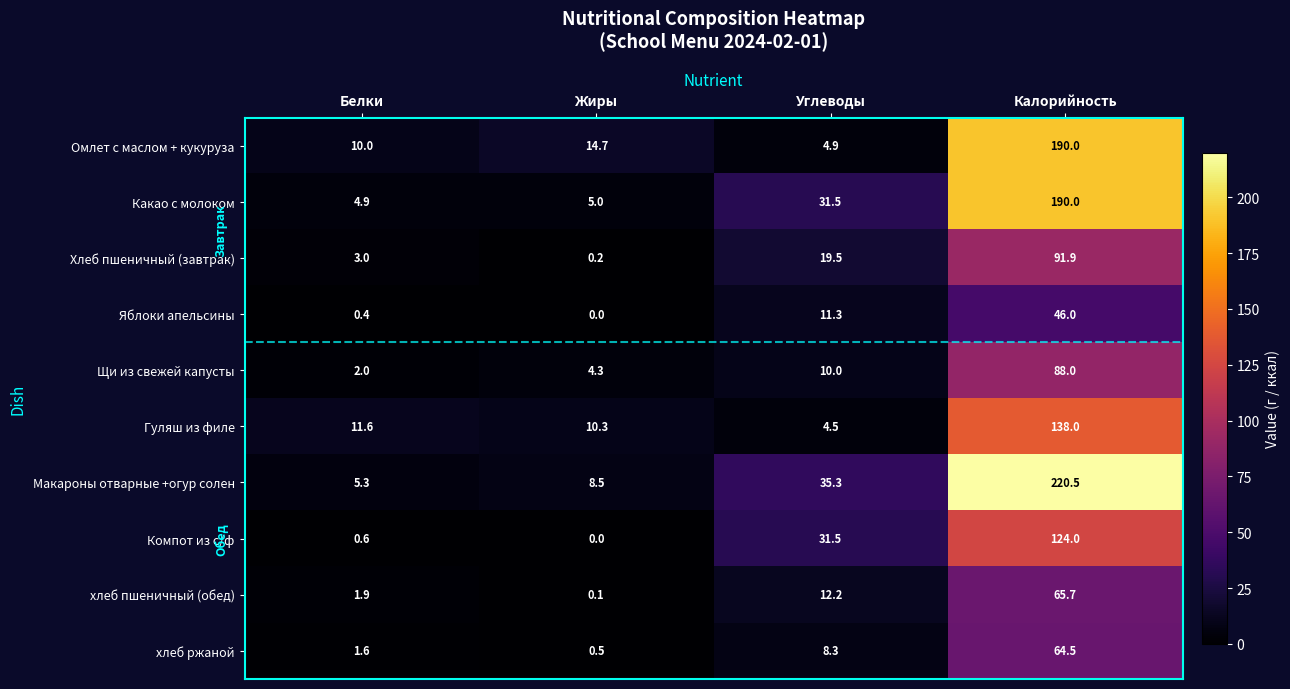

At which category is the sum across all series the highest?

Калорийность